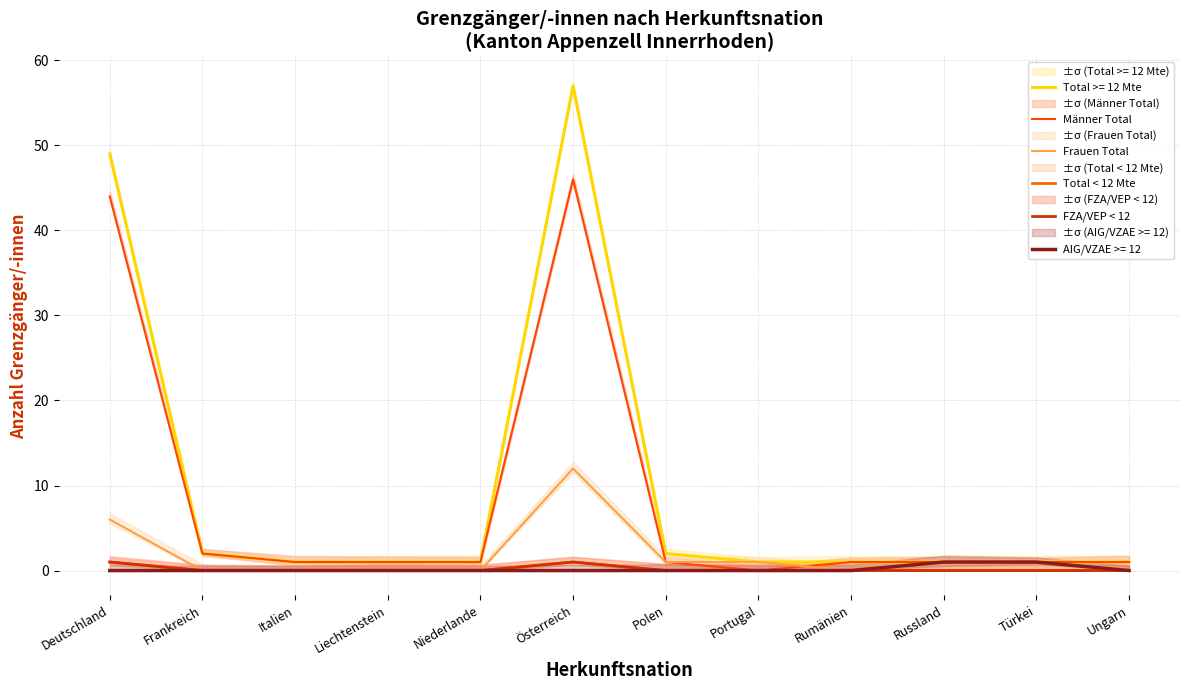

Is it true that Total < 12 Mte equals 0 at Russland?

False